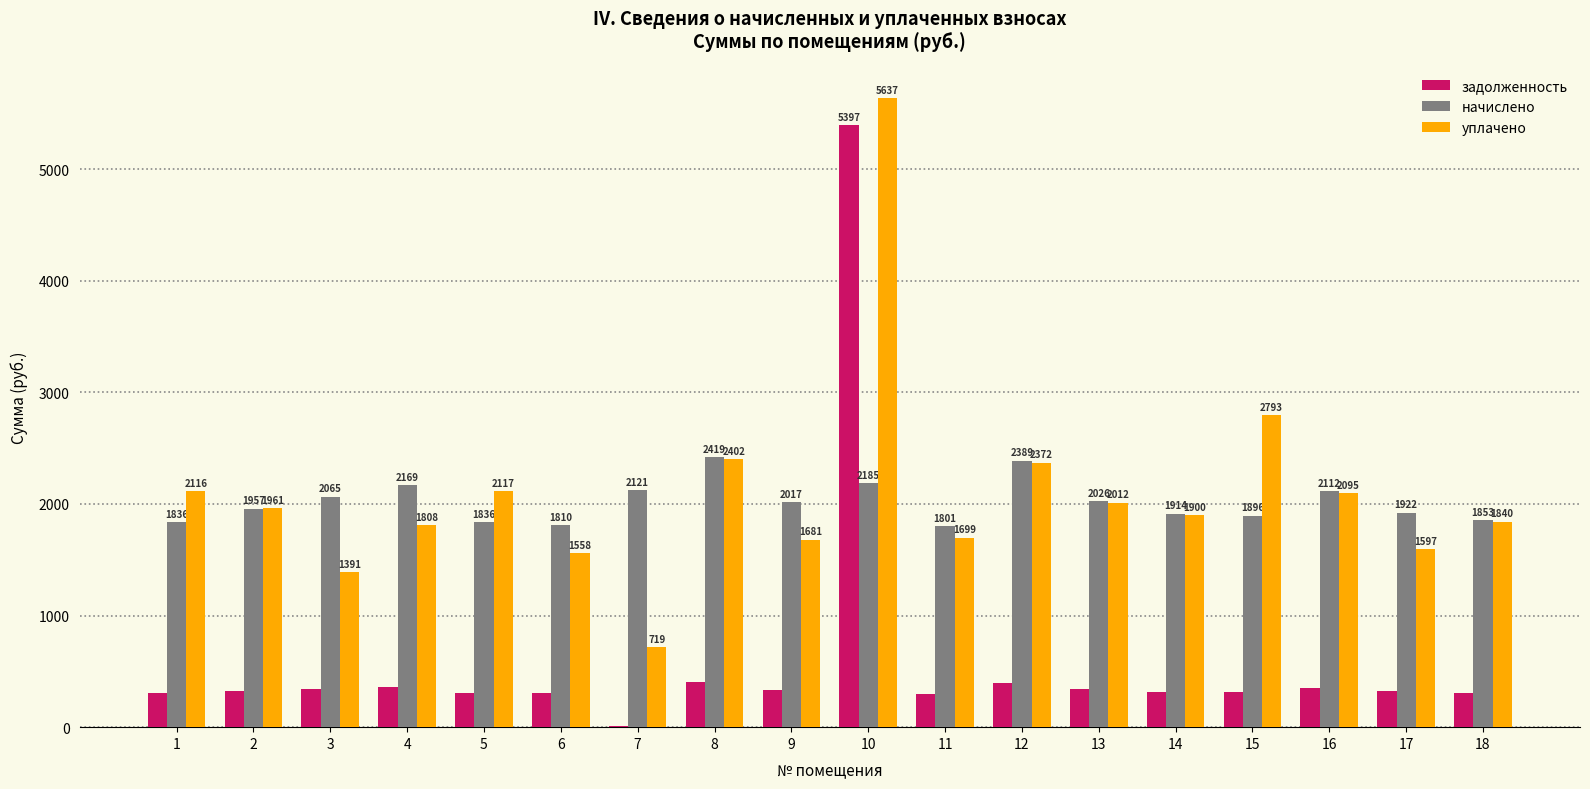

At which category is the sum across all series the highest?

10